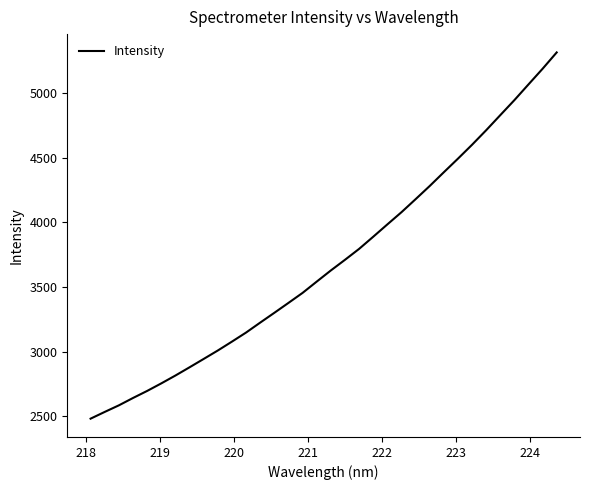

What is the greatest value displayed?

5313.4